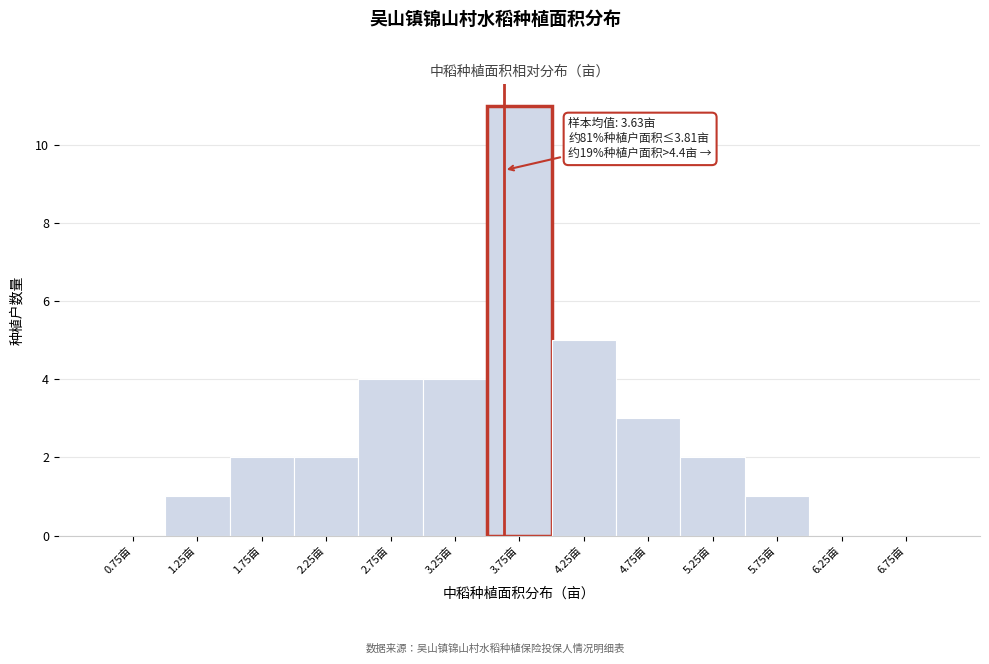

Which range on the x-axis has the tallest bar?

3.5 to 4.0